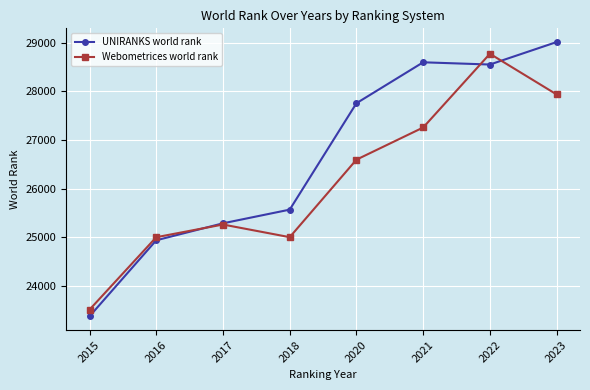

Is it true that Webometrices world rank equals 25264 at 2017?

True